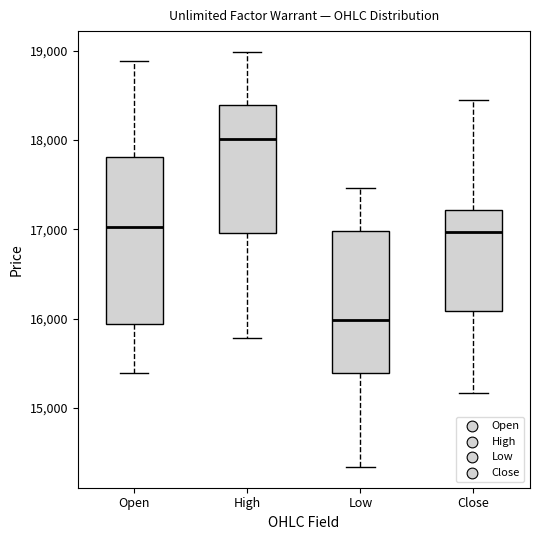

Reading left to right, transcribe this box plot: for each box, give where its median line is, the range the box spans, and where its two whiskers end, as read against the y-axis. The values are not printed on the chart, so give them approximately, as read against the axis.

Open: median 17000, box 15900 to 17800, whiskers 15400 to 18900
High: median 18000, box 17000 to 18400, whiskers 15800 to 19000
Low: median 16000, box 15400 to 17000, whiskers 14300 to 17500
Close: median 17000, box 16100 to 17200, whiskers 15200 to 18400